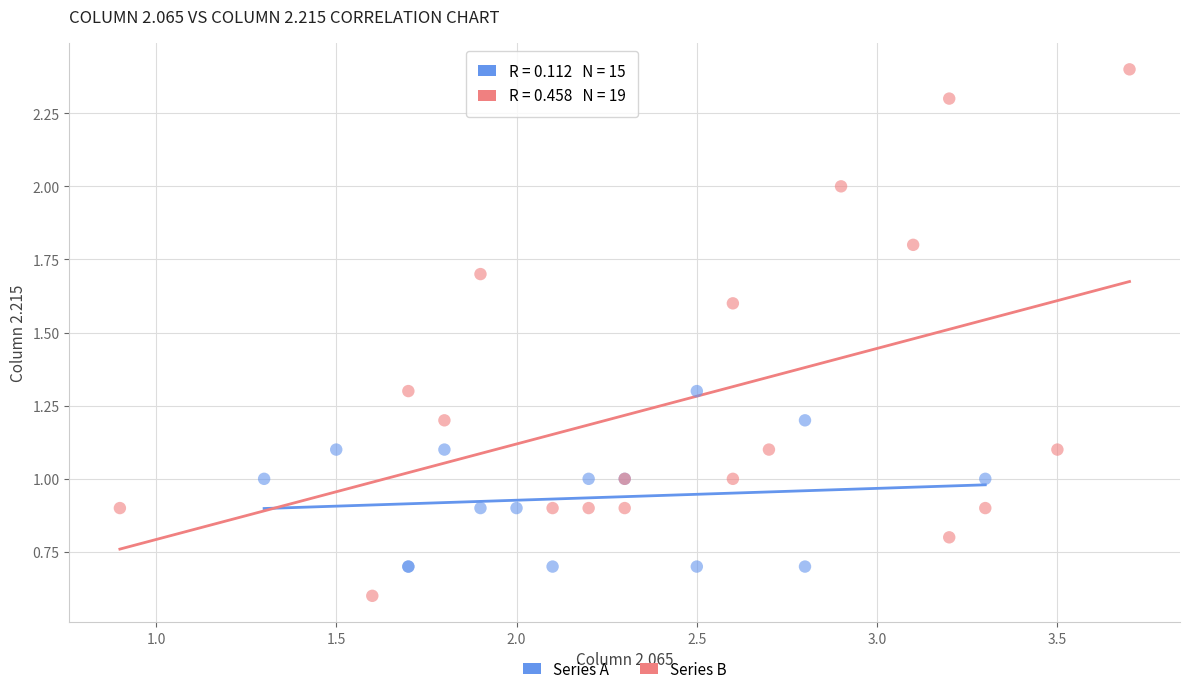

Which series has the widest spread of Y values?

Series B